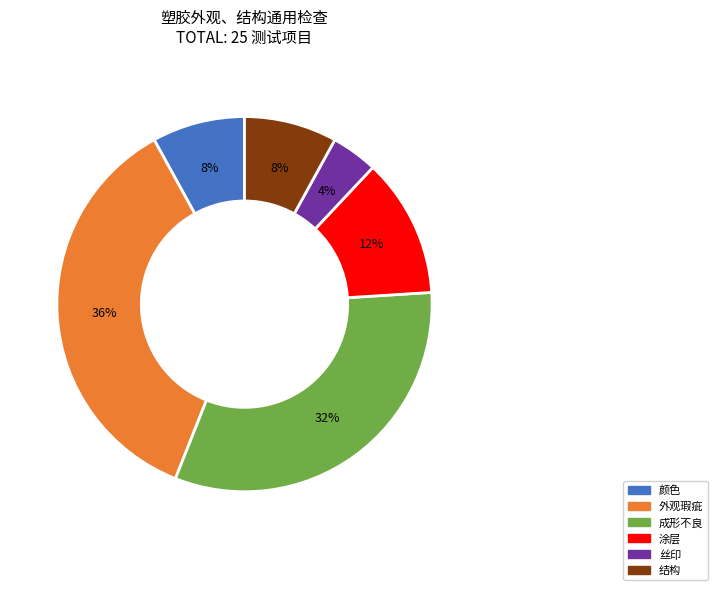

Approximately how many times larger is the value at 涂层 compared to 成形不良?

0.4